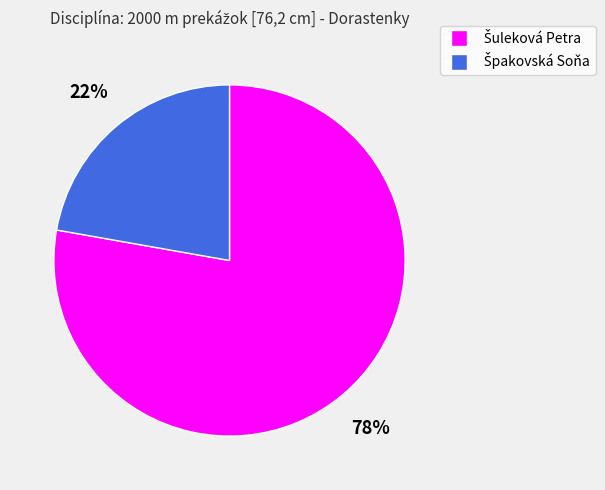

To the nearest percent, what is the average slice percentage?

50%